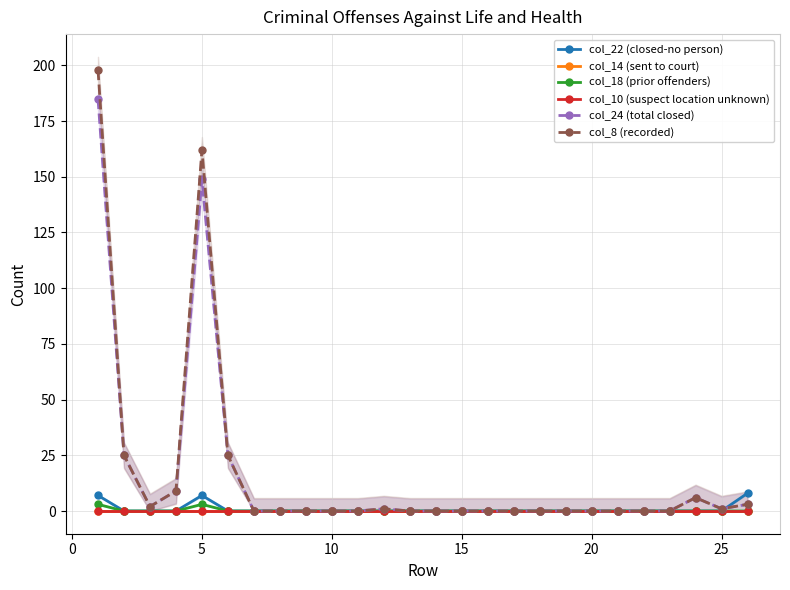

In col_18 (prior offenders), how many points are higher than both neighbors (excluding endpoints)?

1